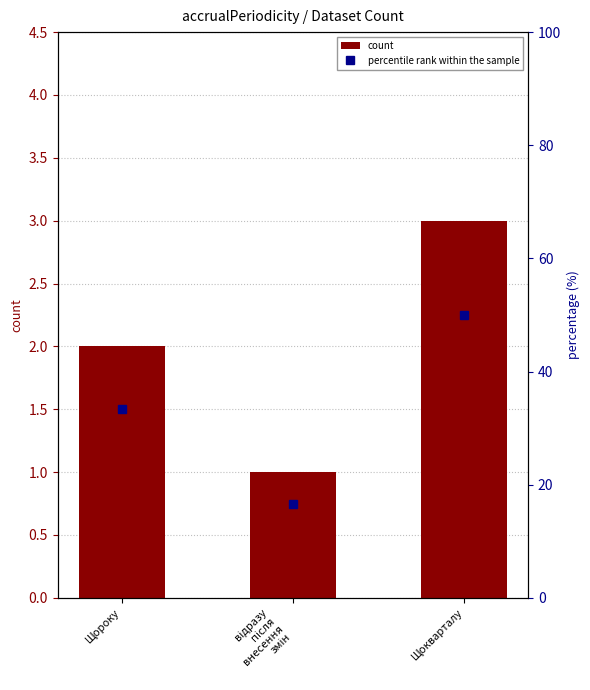

Count the number of categories in the chart.

3